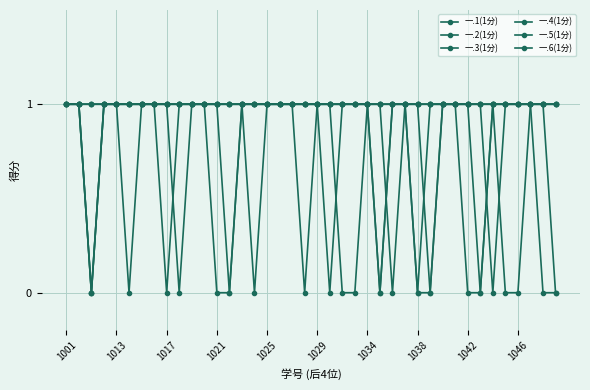

How many positive values does the 一.2(1分) series have?

39